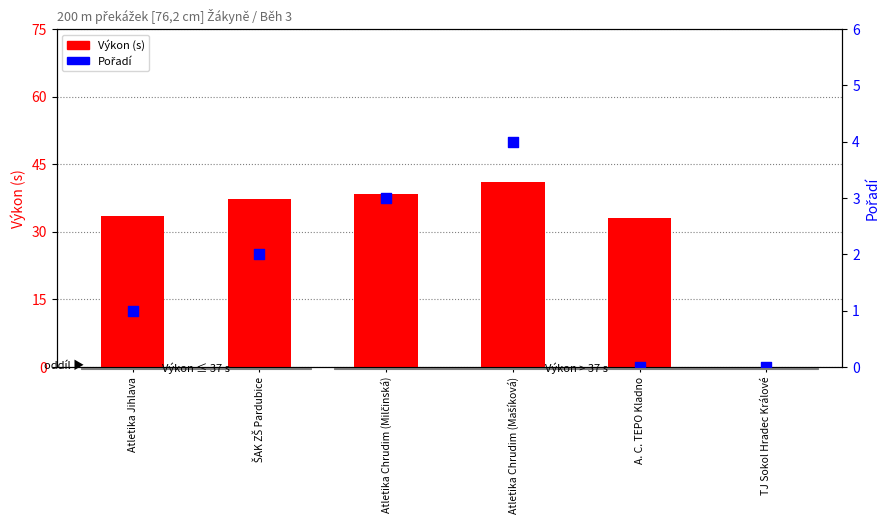

At how many categories does at least one series exceed 38?

2